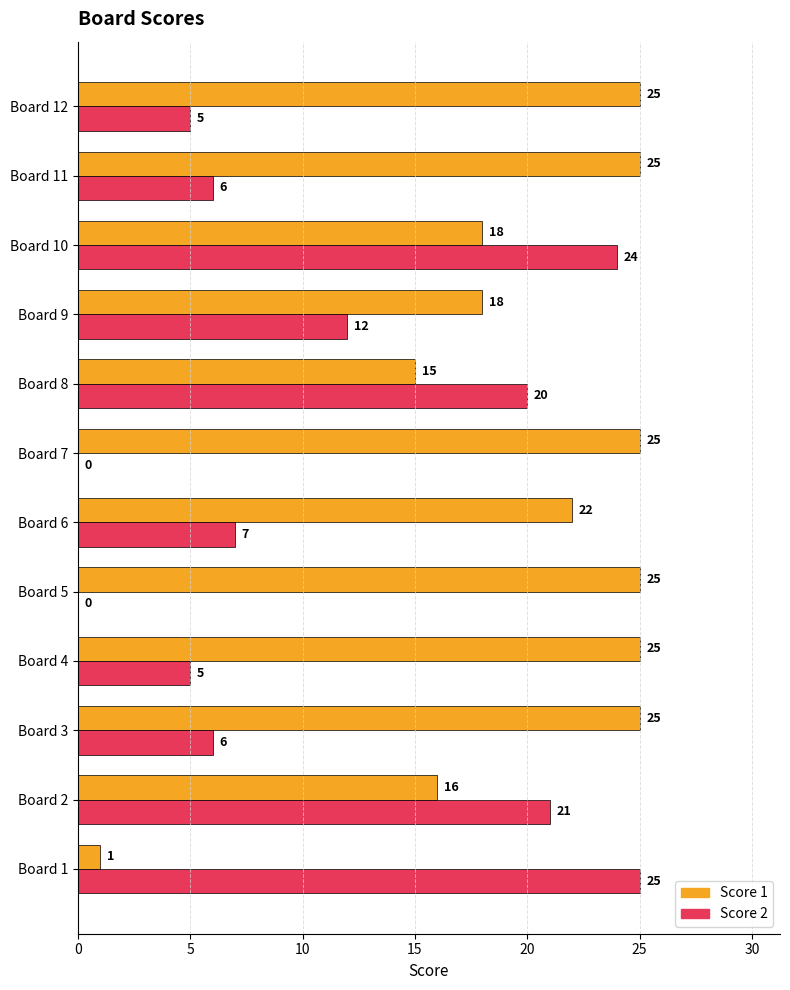

Between Board 5 and Board 12, which series saw the biggest shift?

Score 2